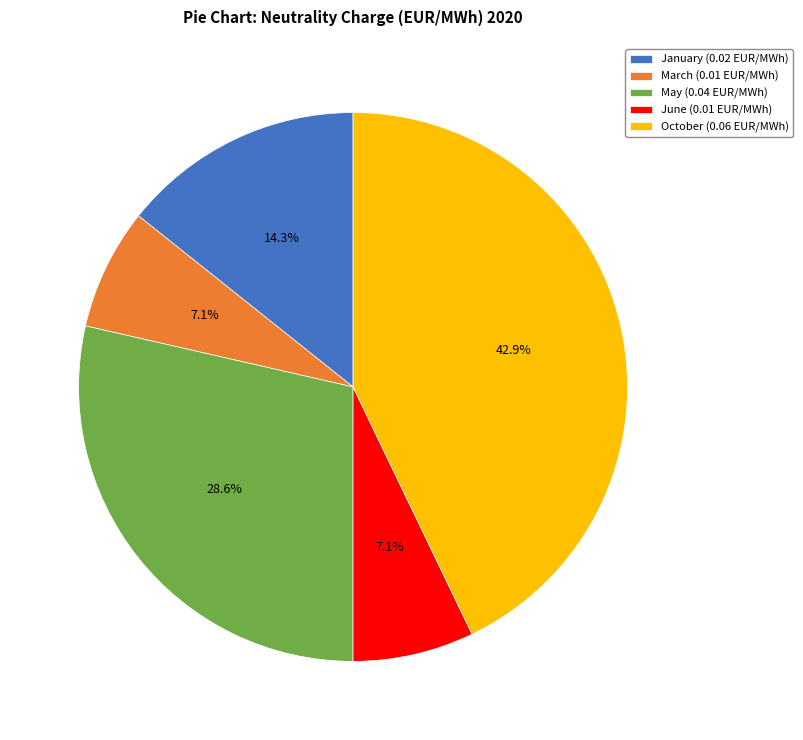

Is June (0.01 EUR/MWh) the majority of the pie?

No